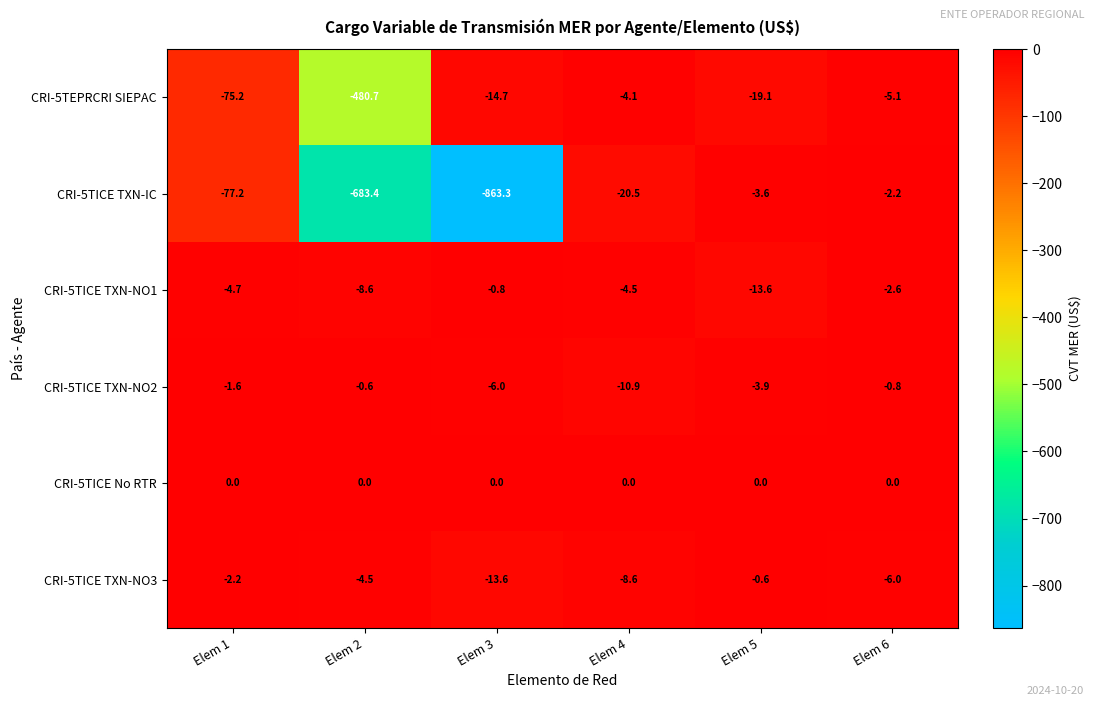

At which label is CRI-5TICE TXN-IC closest to -432?

Elem 2